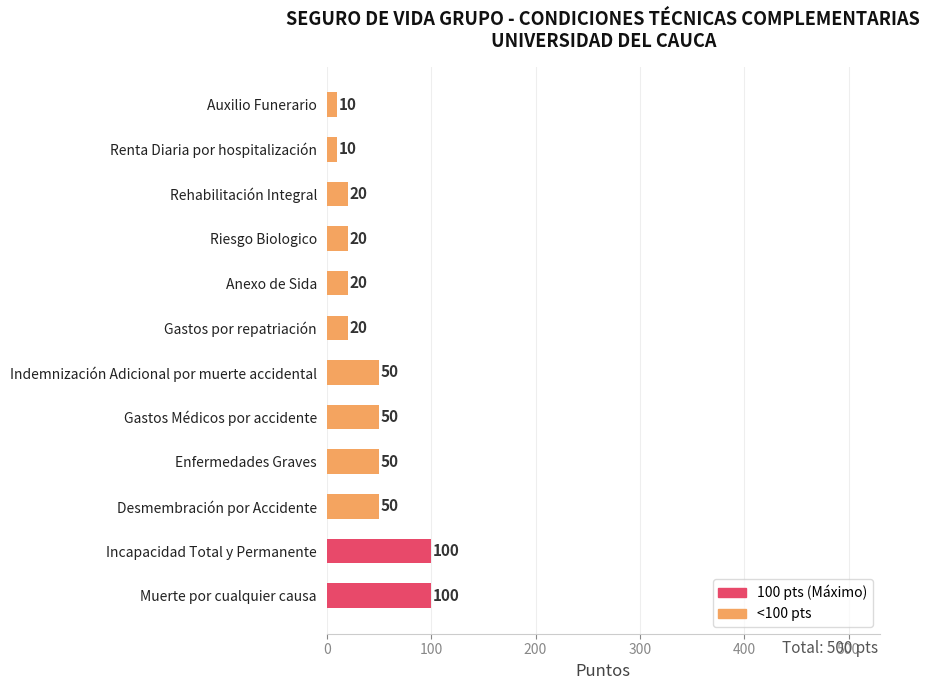

The chart shows a value of 72 at Indemnización Adicional por muerte accidental. True or false?

False